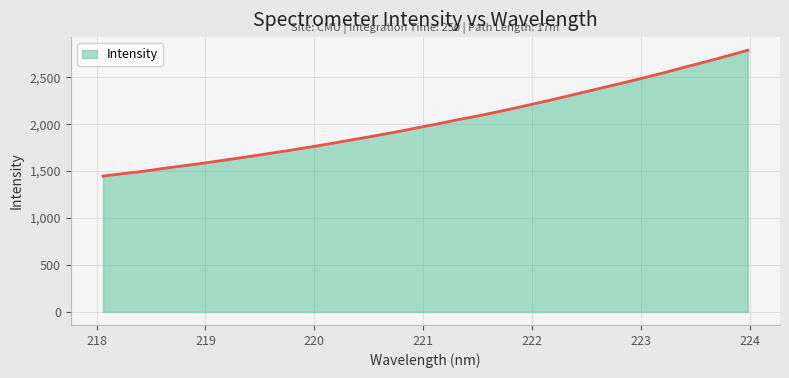

What is the minimum value shown in the chart?

1447.2